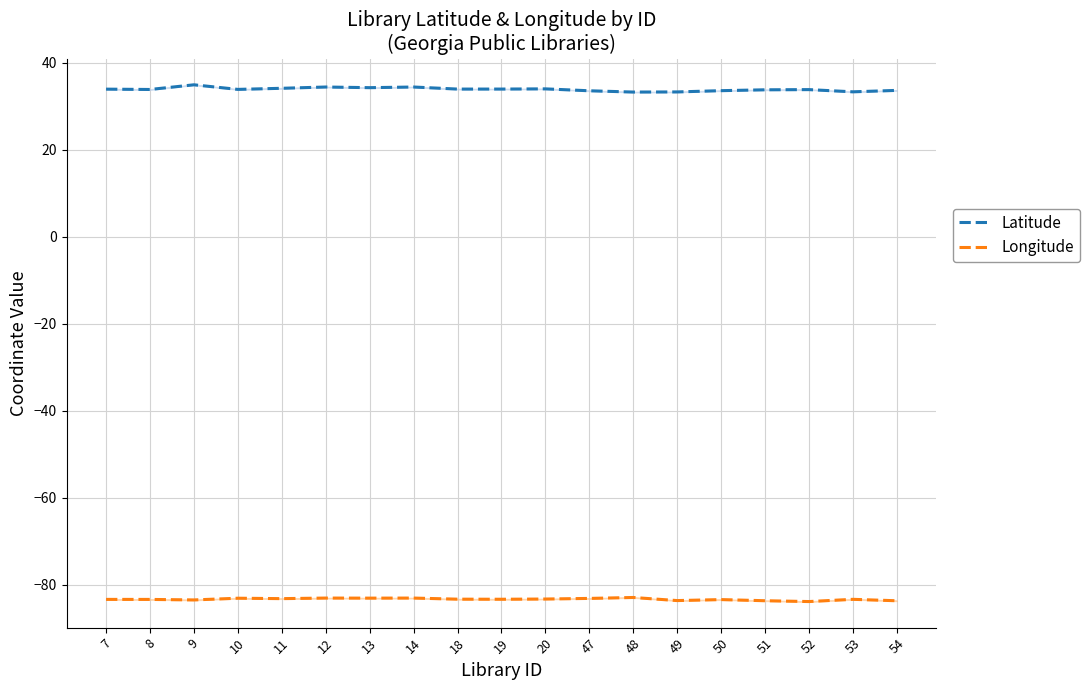

What is the value of the Latitude point at the 9th from the left?

34.0